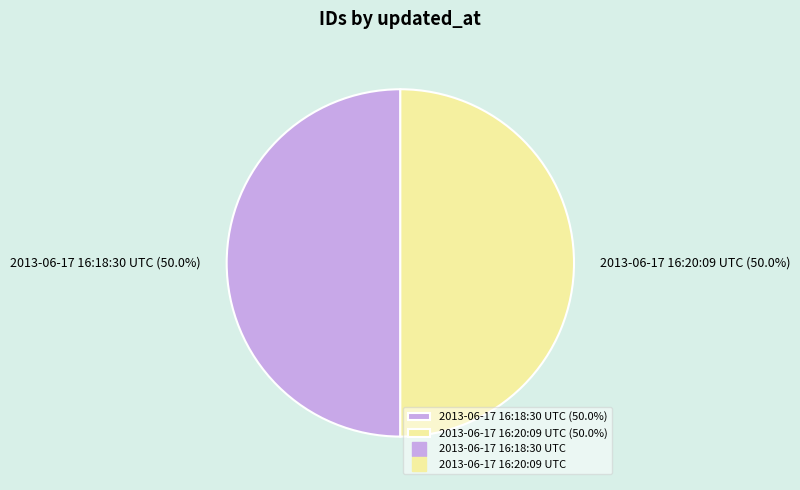

Count the number of slices in the pie.

2